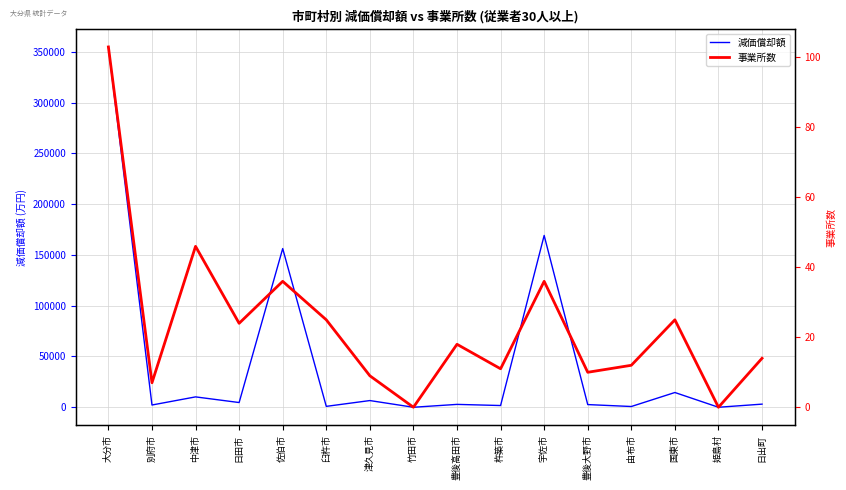

What is the sum of all 減価償却額 values?

730335